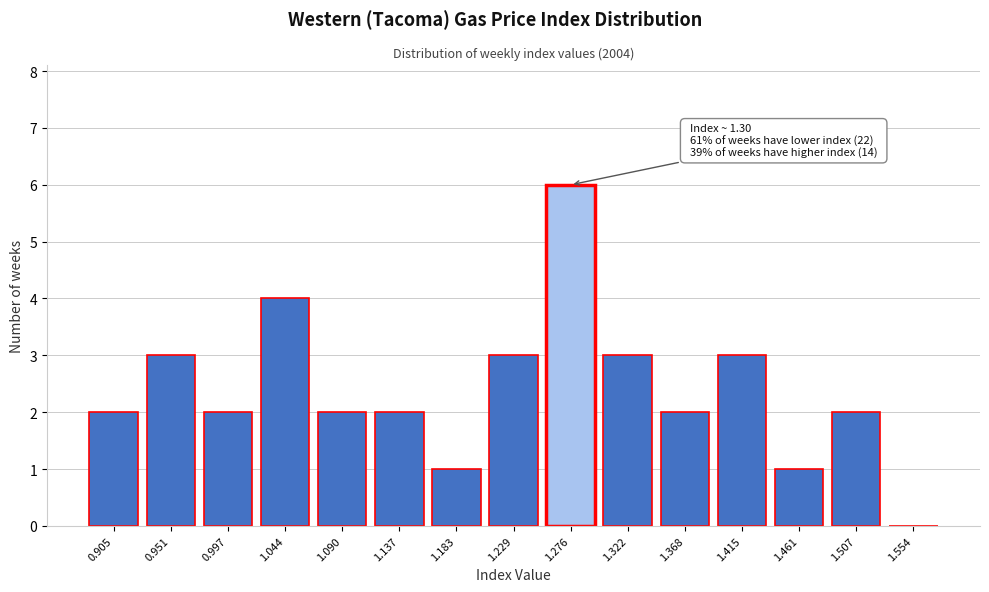

Reading left to right, list all the values displayed in this chart.

0.905=2	0.951=3	0.997=2	1.044=4	1.090=2	1.137=2	1.183=1	1.229=3	1.276=6	1.322=3	1.368=2	1.415=3	1.461=1	1.507=2	1.554=0